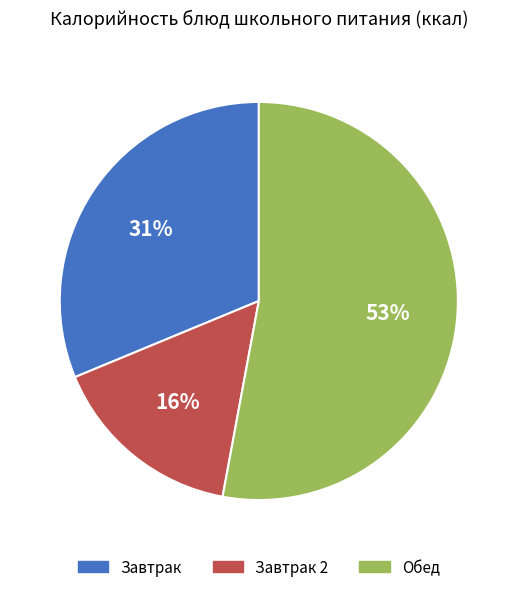

Is there any slice that represents more than half of the pie?

Yes